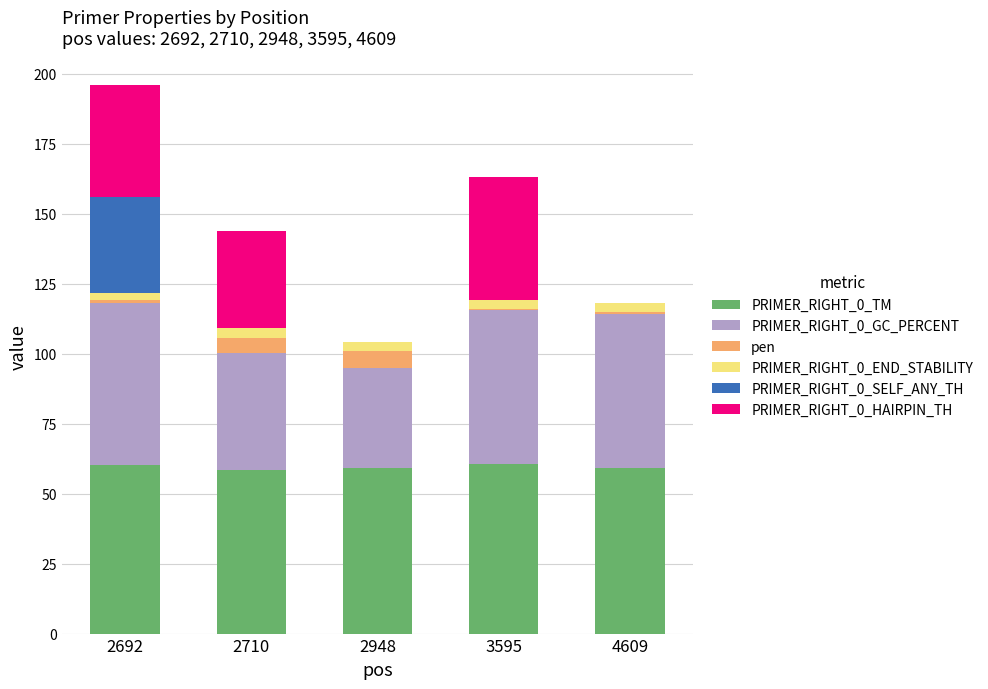

How many distinct data groups are displayed?

6